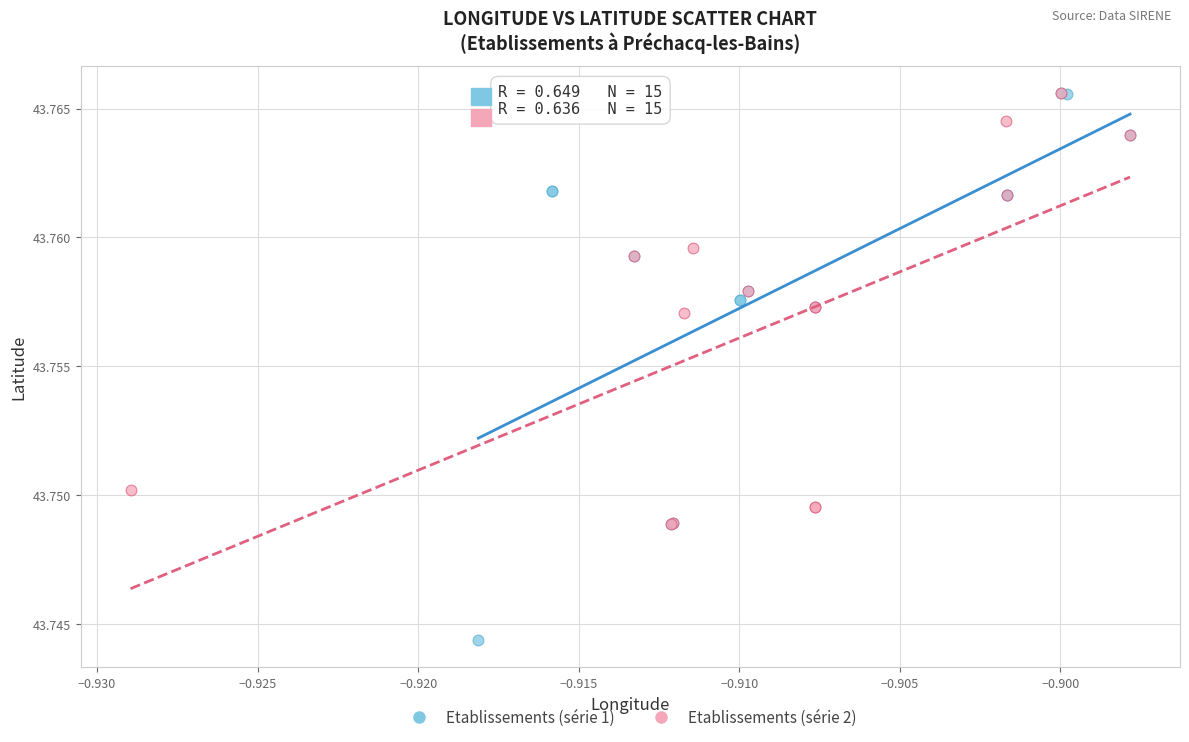

Which series has the widest spread of Y values?

Etablissements (série 1)